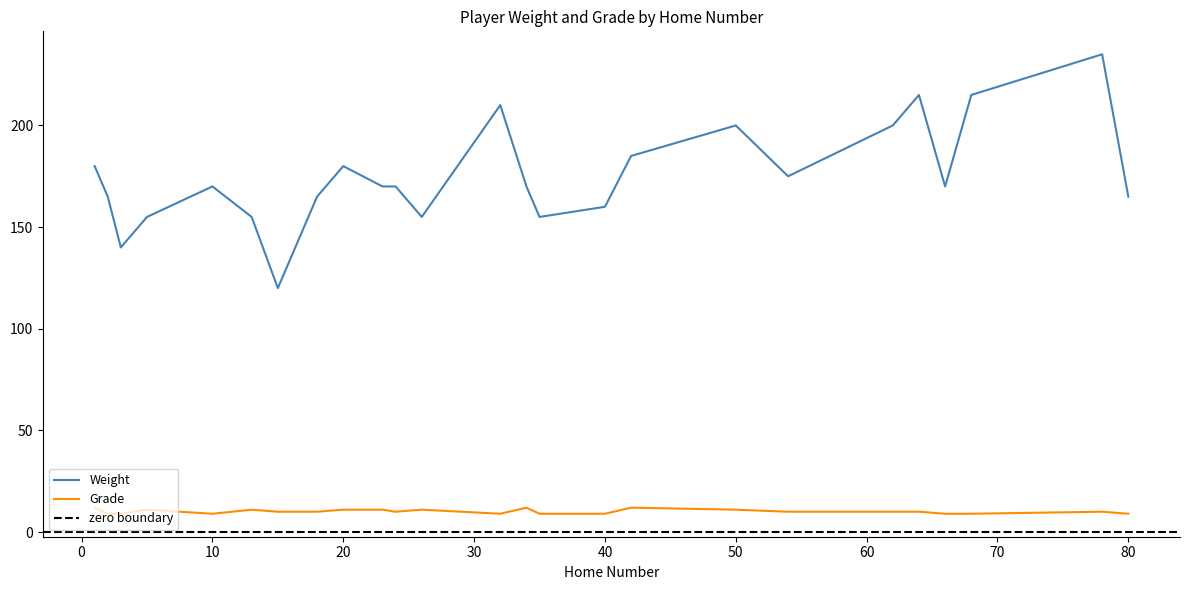

What is the total value across all series at 62?

210